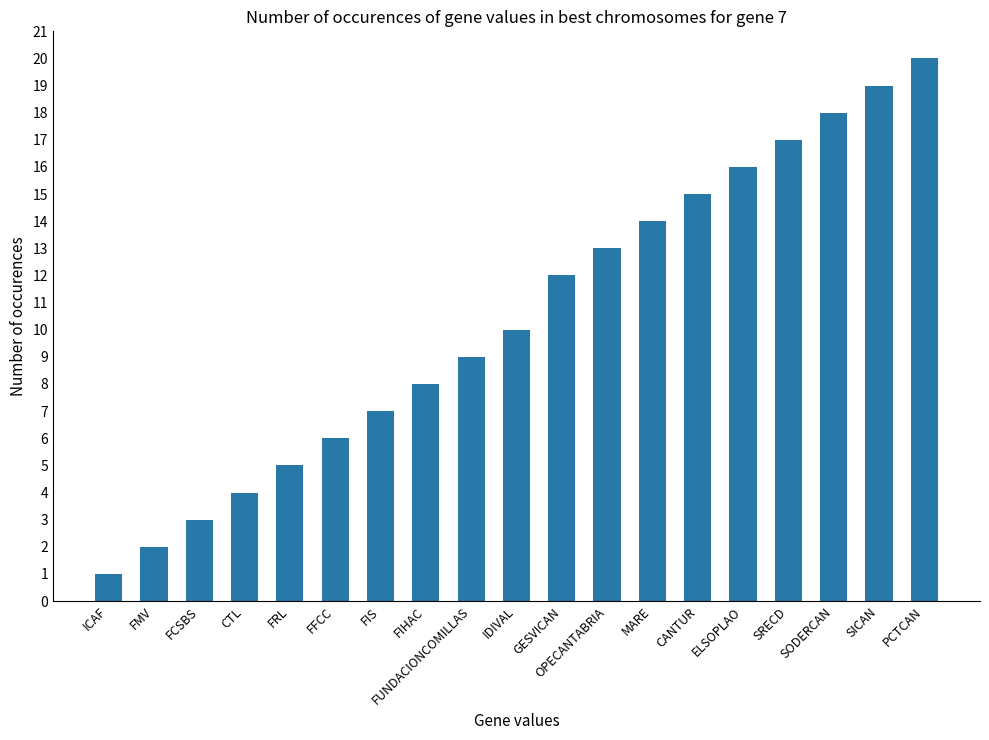

Read the value at FRL, to the nearest 5.

5